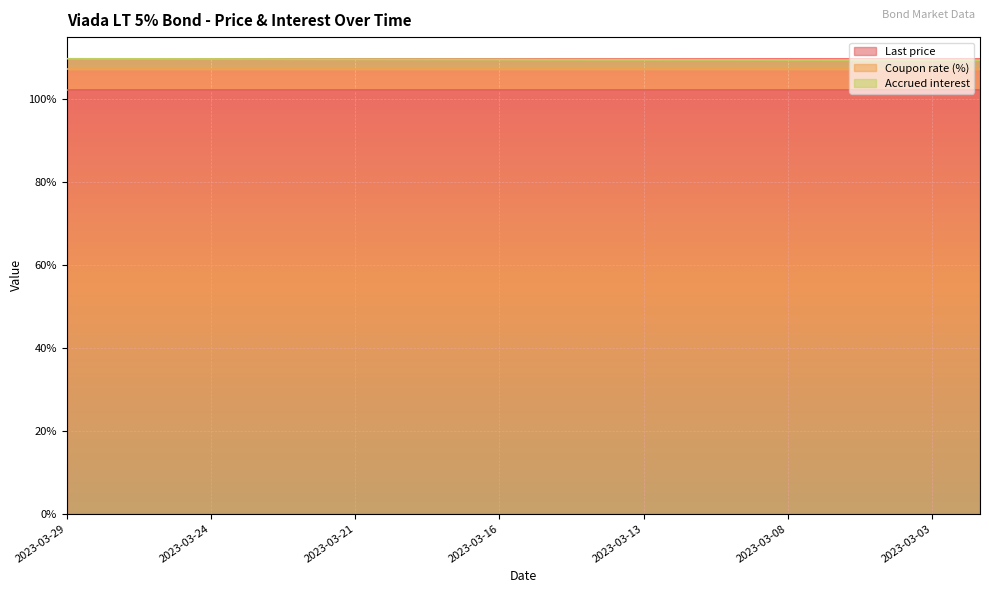

Reading left to right, extract all data points from this chart.

Last price: 2023-03-29=102.3	2023-03-28=102.3	2023-03-27=102.3	2023-03-24=102.3	2023-03-23=102.3	2023-03-22=102.3	2023-03-21=102.3	2023-03-20=102.3	2023-03-17=102.3	2023-03-16=102.3	2023-03-15=102.3	2023-03-14=102.3	2023-03-13=102.3	2023-03-10=102.3	2023-03-09=102.3	2023-03-08=102.3	2023-03-07=102.3	2023-03-06=102.3	2023-03-03=102.3	2023-03-02=102.3
Coupon rate (%): 2023-03-29=5.0	2023-03-28=5.0	2023-03-27=5.0	2023-03-24=5.0	2023-03-23=5.0	2023-03-22=5.0	2023-03-21=5.0	2023-03-20=5.0	2023-03-17=5.0	2023-03-16=5.0	2023-03-15=5.0	2023-03-14=5.0	2023-03-13=5.0	2023-03-10=5.0	2023-03-09=5.0	2023-03-08=5.0	2023-03-07=5.0	2023-03-06=5.0	2023-03-03=5.0	2023-03-02=5.0
Accrued interest: 2023-03-29=2.5	2023-03-28=2.5	2023-03-27=2.5	2023-03-24=2.4	2023-03-23=2.4	2023-03-22=2.4	2023-03-21=2.4	2023-03-20=2.4	2023-03-17=2.3	2023-03-16=2.3	2023-03-15=2.3	2023-03-14=2.3	2023-03-13=2.3	2023-03-10=2.3	2023-03-09=2.2	2023-03-08=2.2	2023-03-07=2.2	2023-03-06=2.2	2023-03-03=2.2	2023-03-02=2.1